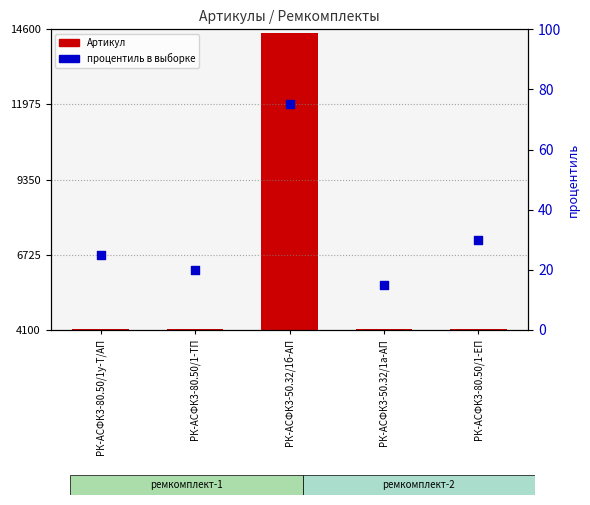

What are all the series names shown in the legend?

Артикул, процентиль в выборке